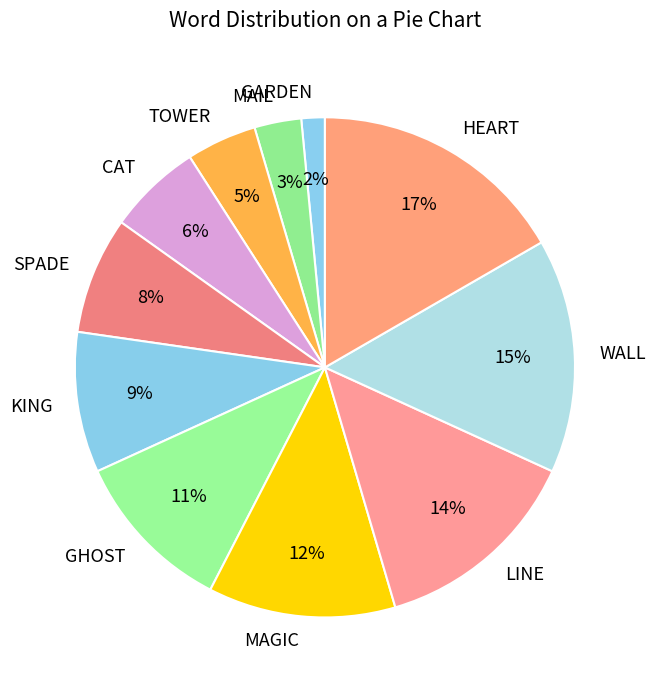

The CAT slice represents 13% of the pie. True or false?

False